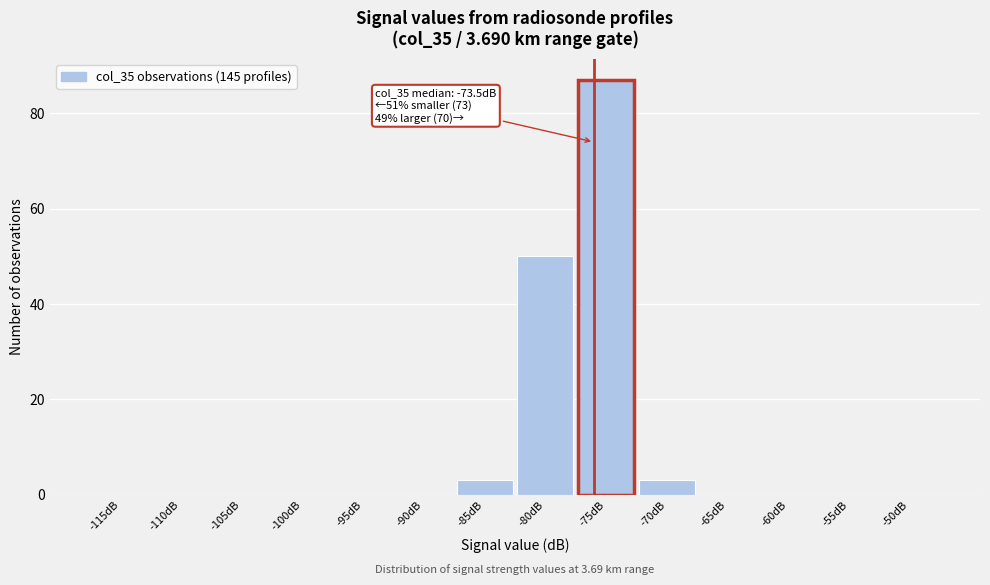

Reading left to right, list all the values displayed in this chart.

-115dB=0	-110dB=0	-105dB=0	-100dB=0	-95dB=0	-90dB=0	-85dB=3	-80dB=50	-75dB=87	-70dB=3	-65dB=0	-60dB=0	-55dB=0	-50dB=0